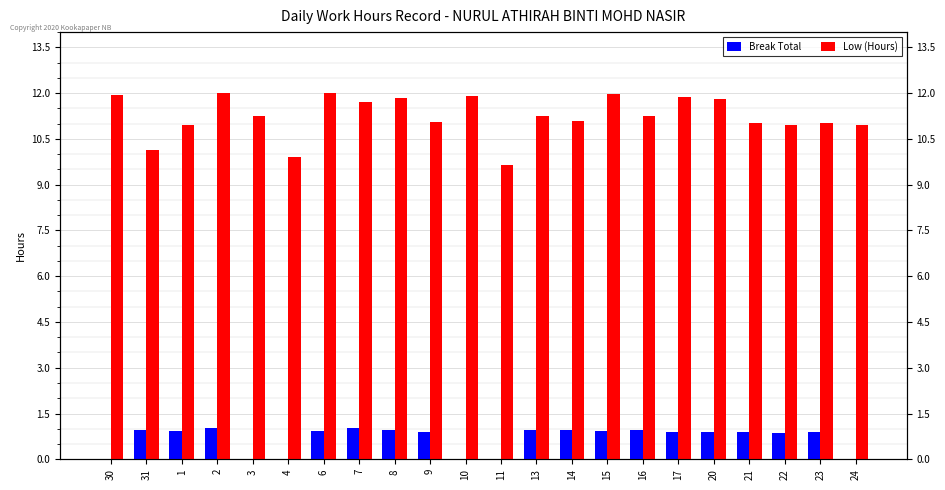

What is the difference between the second highest and second lowest values in the Low (Hours) series?

2.1